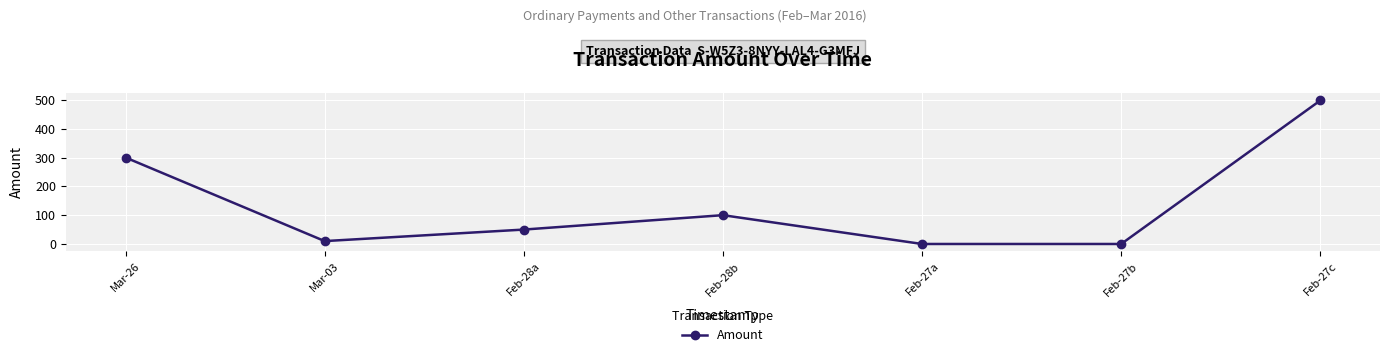

What is the sum of the values at Feb-28a and Feb-27a?

50